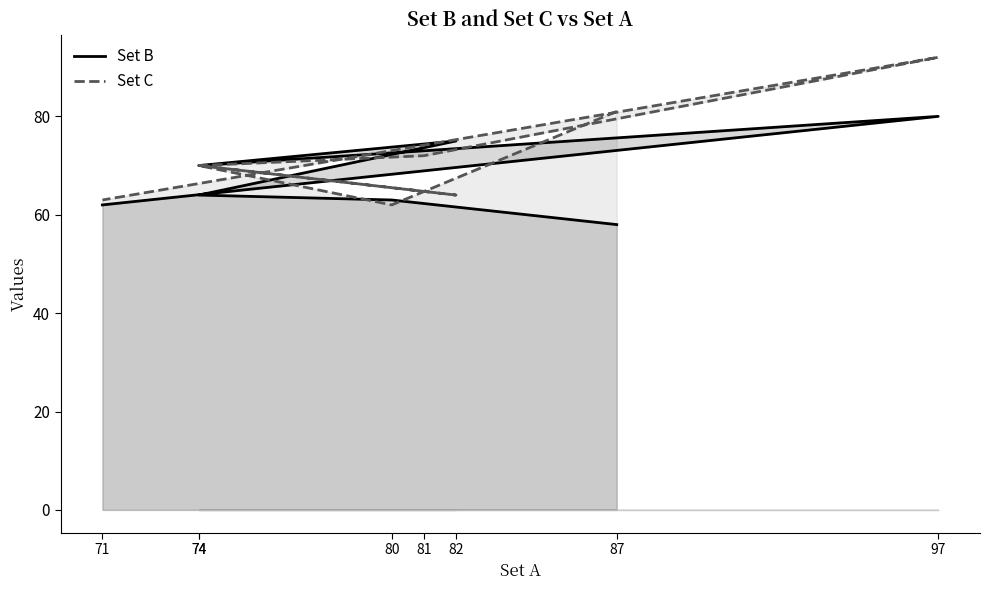

What is the value of the Set B point at the 6th from the left?

73